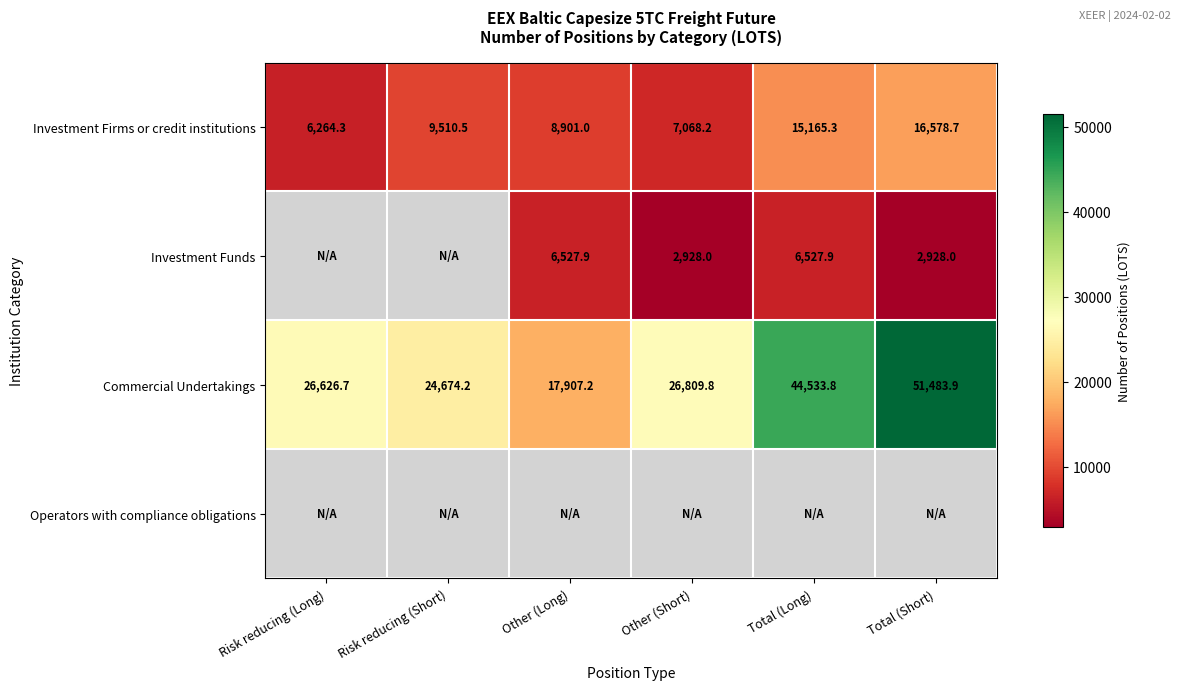

Is the value of Investment Firms or credit institutions at Total (Long) greater than the value of Commercial Undertakings at Total (Long)?

No